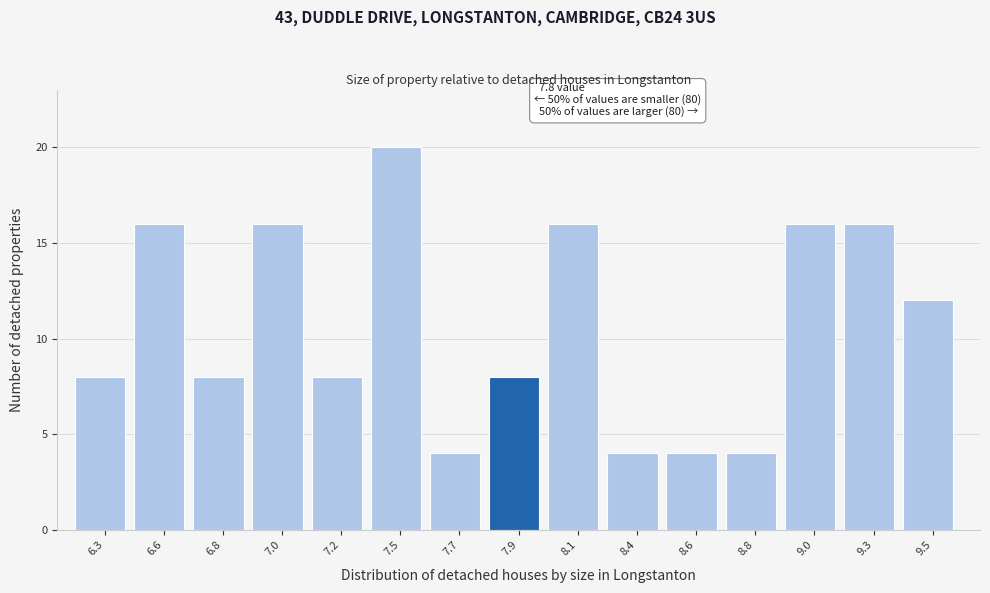

Reading left to right, list all the values displayed in this chart.

8	16	8	16	8	20	4	8	16	4	4	4	16	16	12